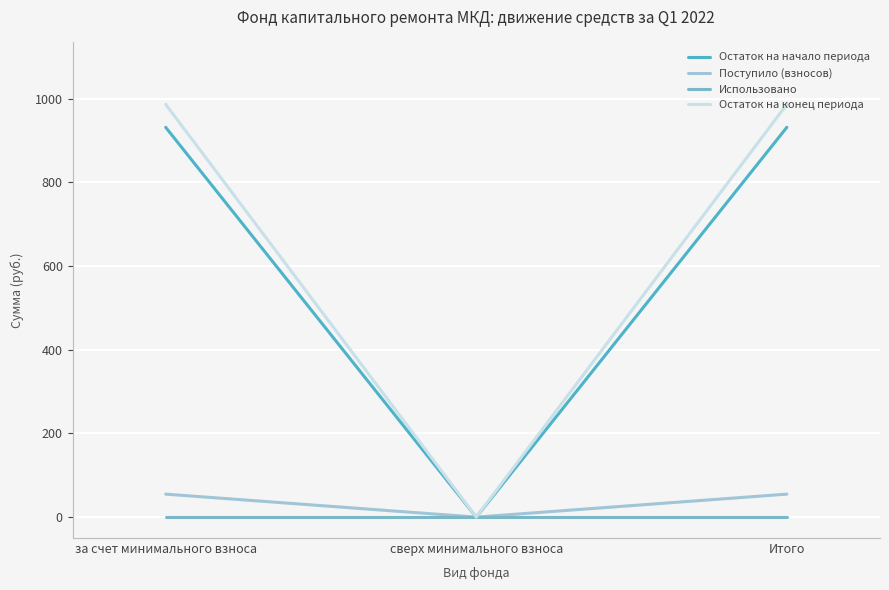

Reading right to left, list all the values displayed in this chart.

Остаток на начало периода: 931.2	0.0	931.2
Поступило (взносов): 54.9	0.0	54.9
Использовано: 0.0	0.0	0.0
Остаток на конец периода: 986.1	0.0	986.1